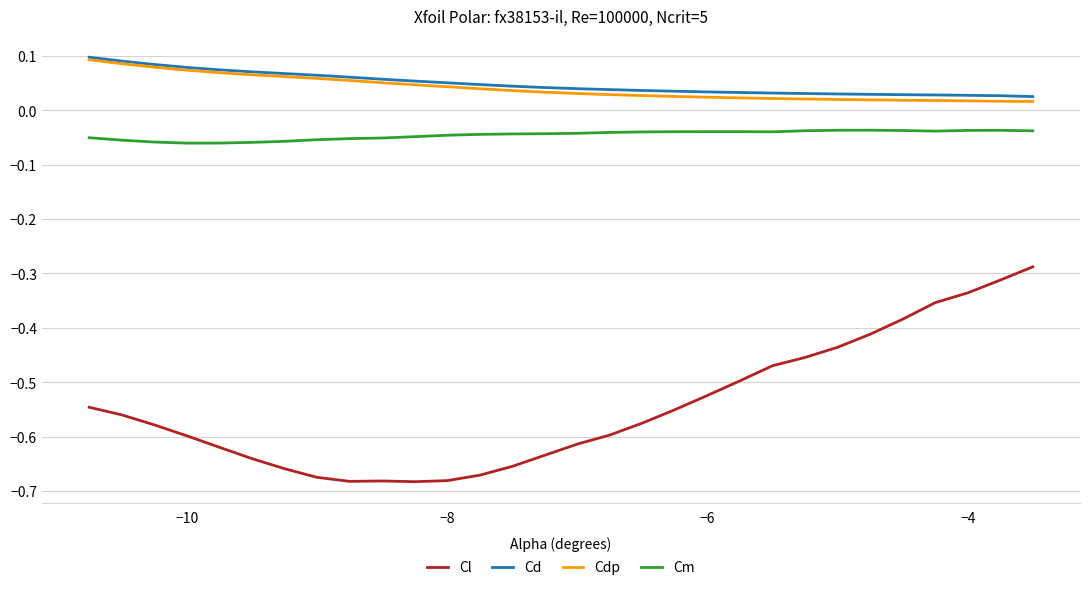

Which series has the widest spread of values?

Cl